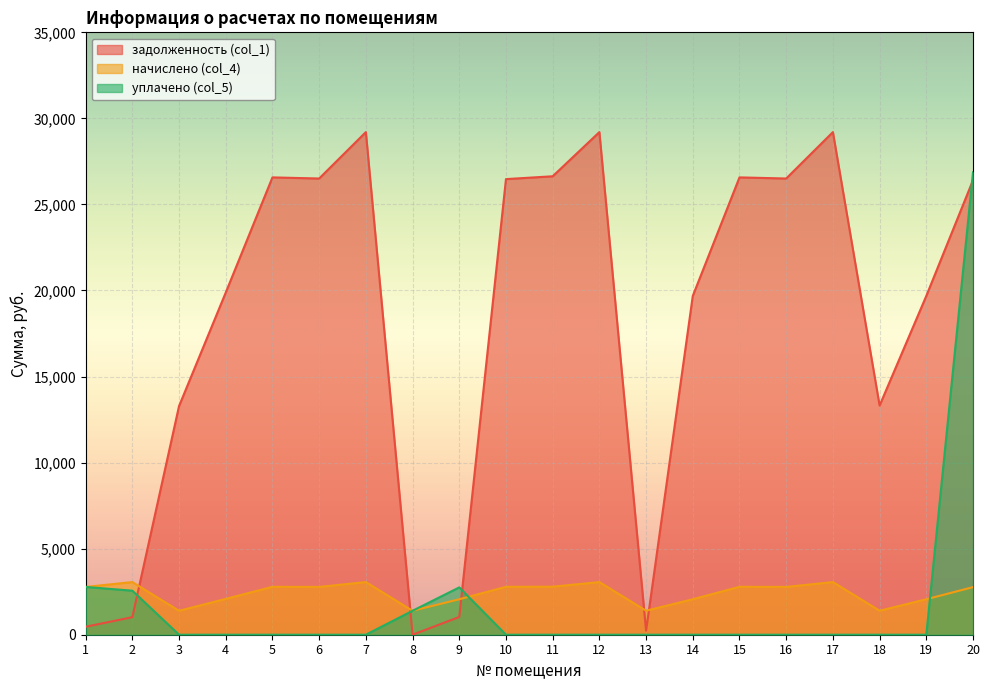

At which category is the sum across all series the highest?

20